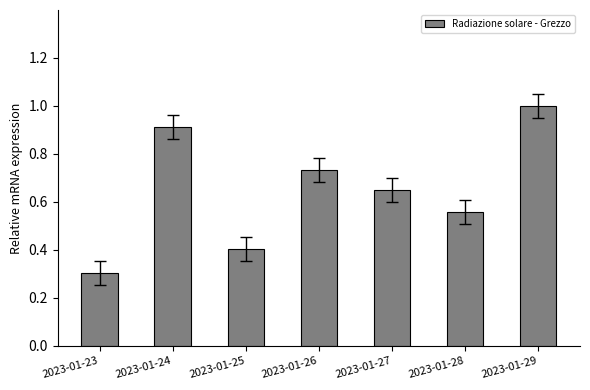

What is the maximum value shown in the chart?

1.0